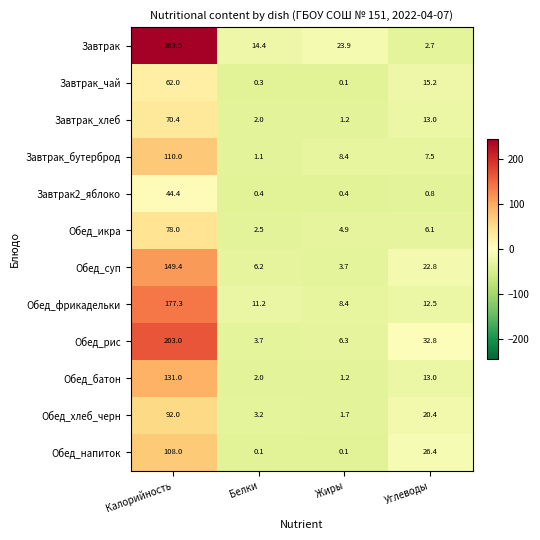

What is the smallest value displayed?

0.1